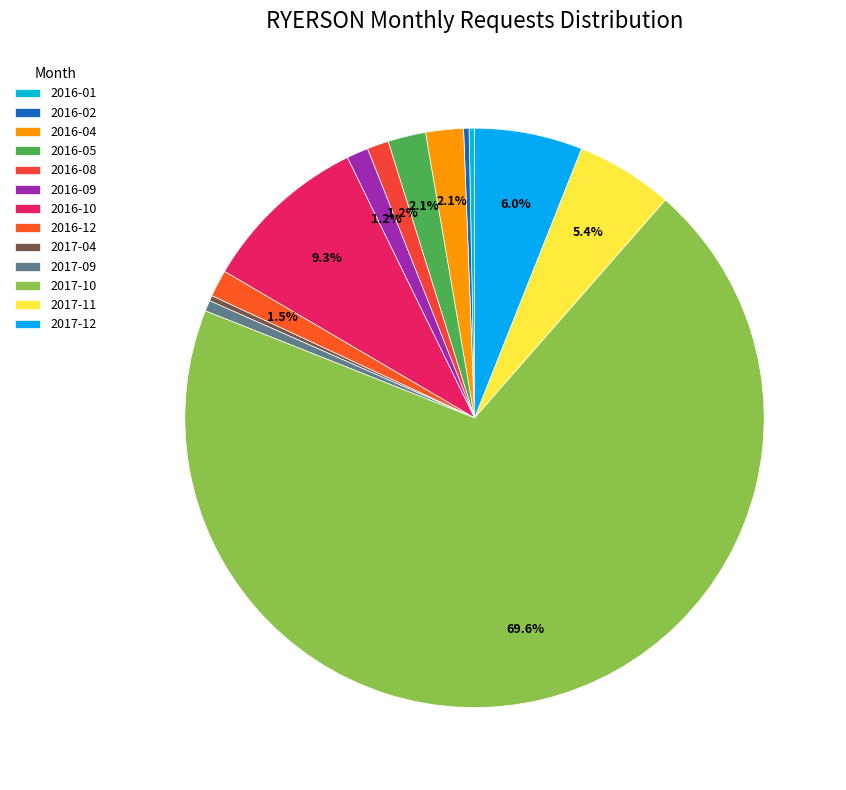

To the nearest percent, what is the combined percentage of 2016-02 and 2016-04?

2%